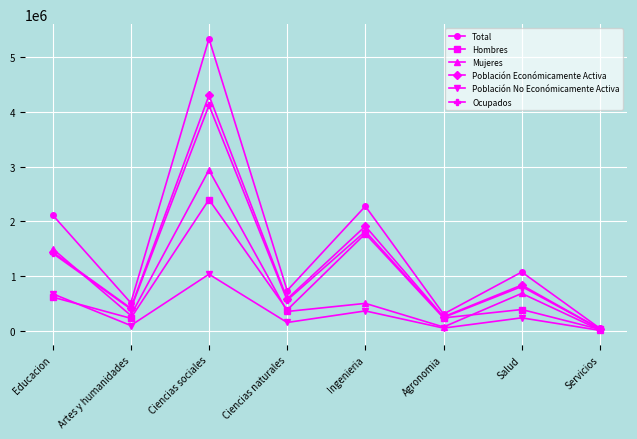

Rank the series at Ciencias sociales from lowest to highest value.

Población No Económicamente Activa, Hombres, Mujeres, Ocupados, Población Económicamente Activa, Total